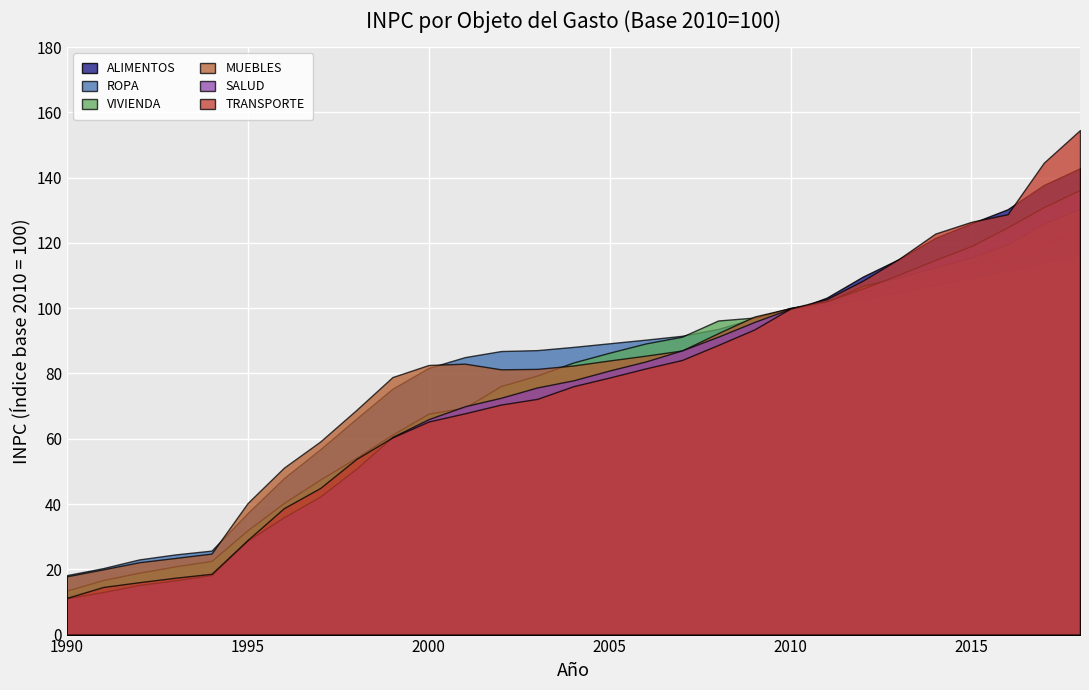

At which category is the sum across all series the highest?

2018